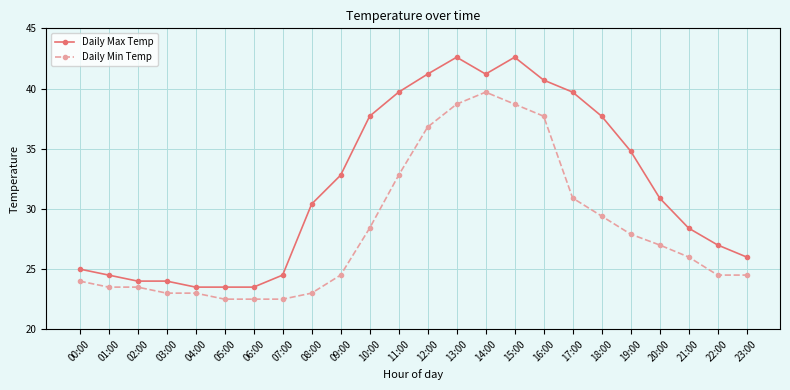

What is the value of the Daily Max Temp point at the 3rd from the left?

24.0